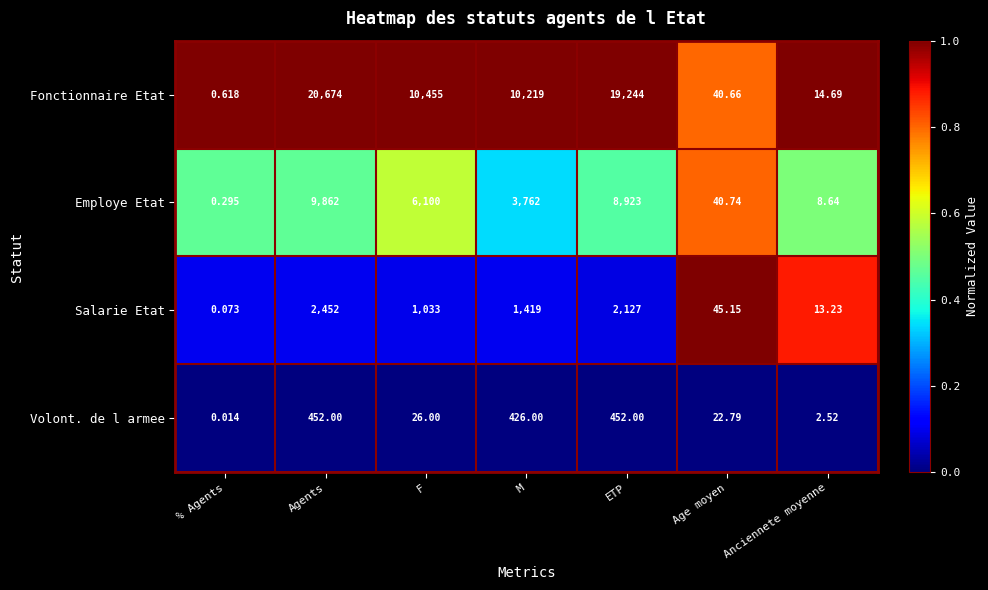

What is the total value across all series at F?

17614.0